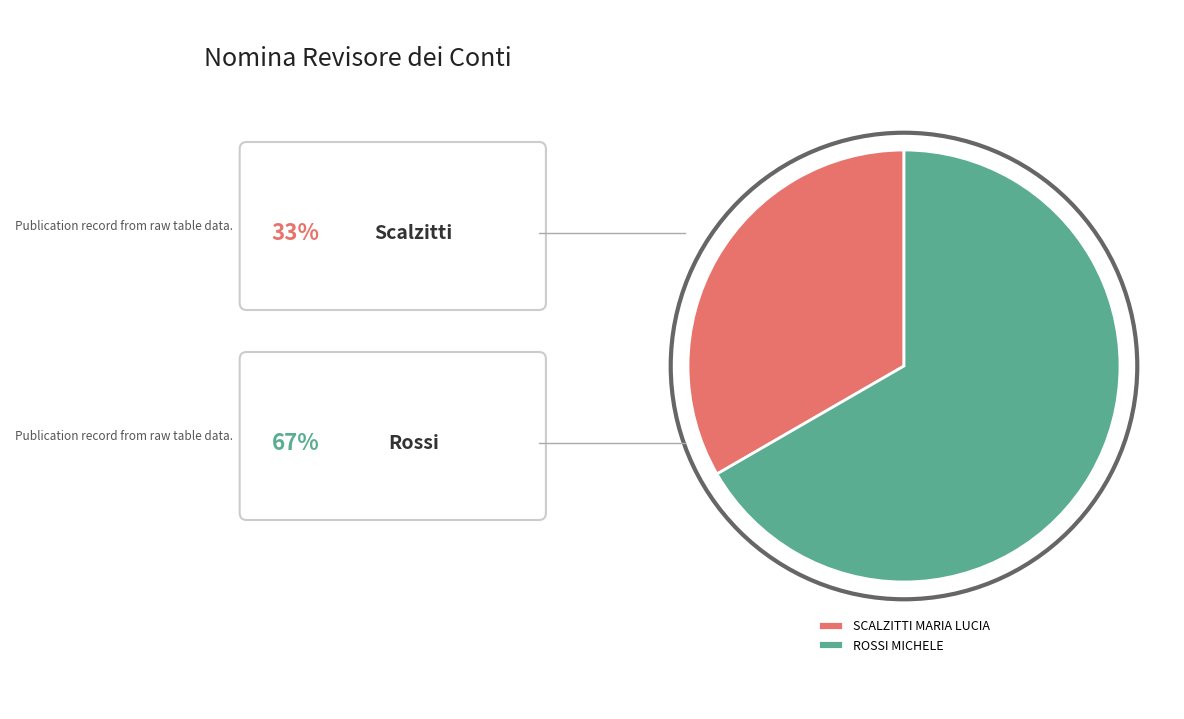

How many slices are in this pie chart?

2